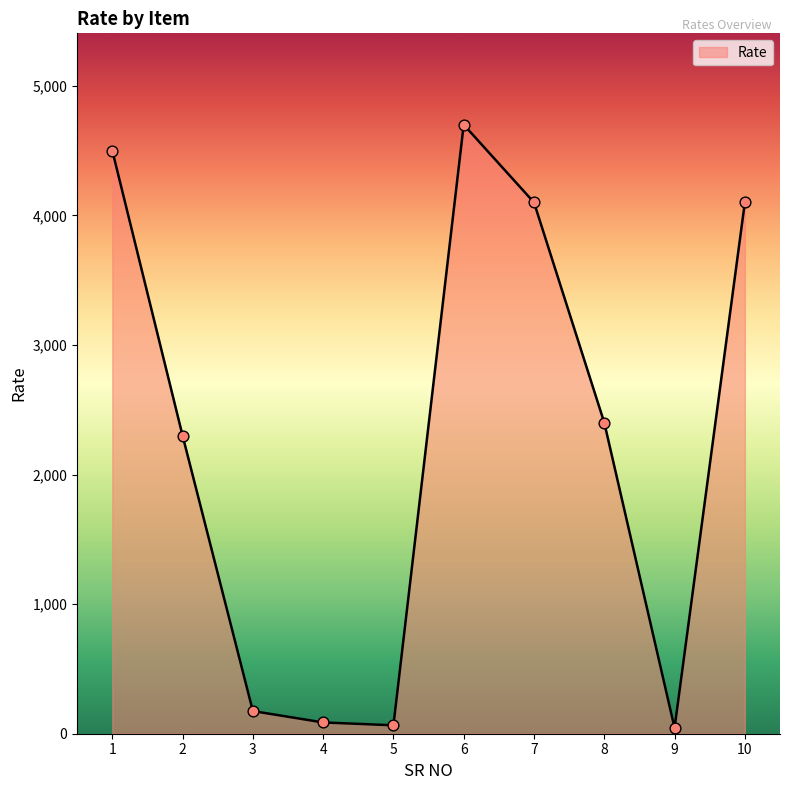

What is the ratio of the value at 6 to the value at 1?

1.0